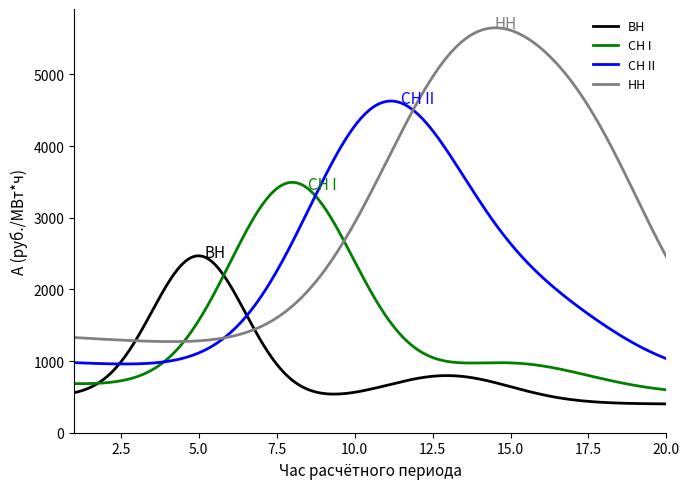

Which series has the largest total across all categories?

НН